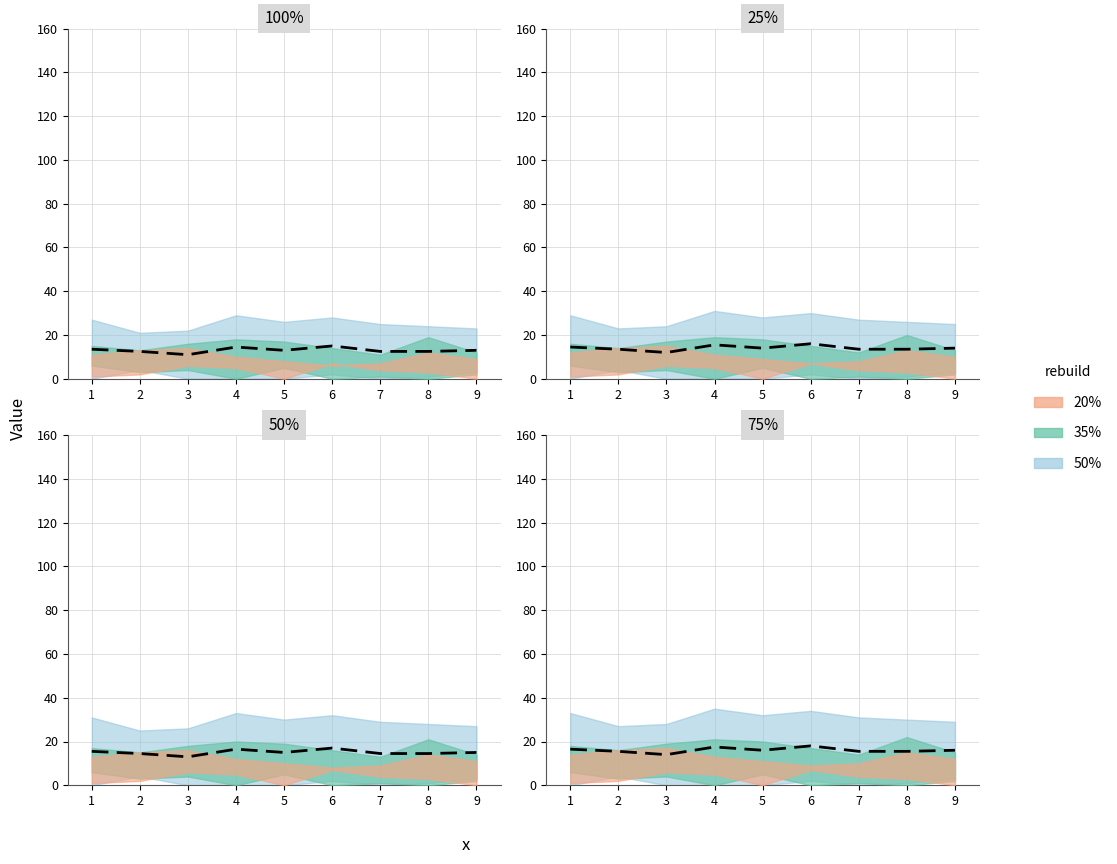

What is the smallest value displayed?

1